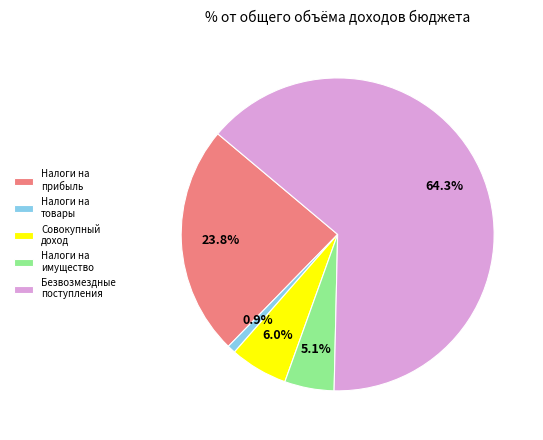

What is the largest slice in the pie chart?

Безвозмездные поступления